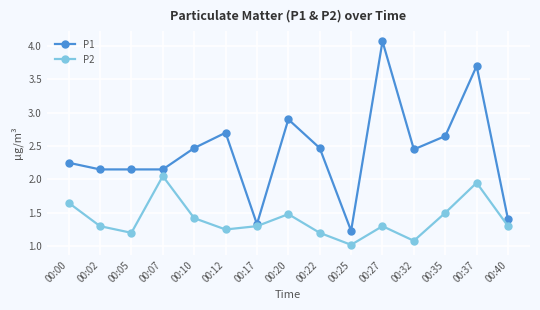

What is the value of the P1 point at the 8th from the left?

2.9